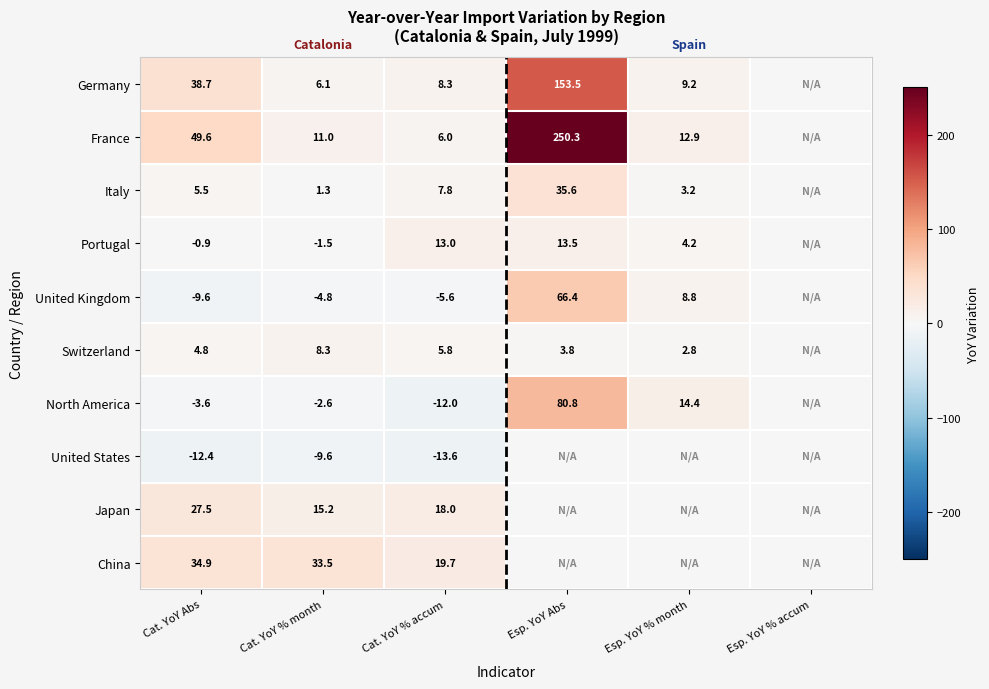

Which label corresponds to the smallest value in the chart?

Cat. YoY % accum